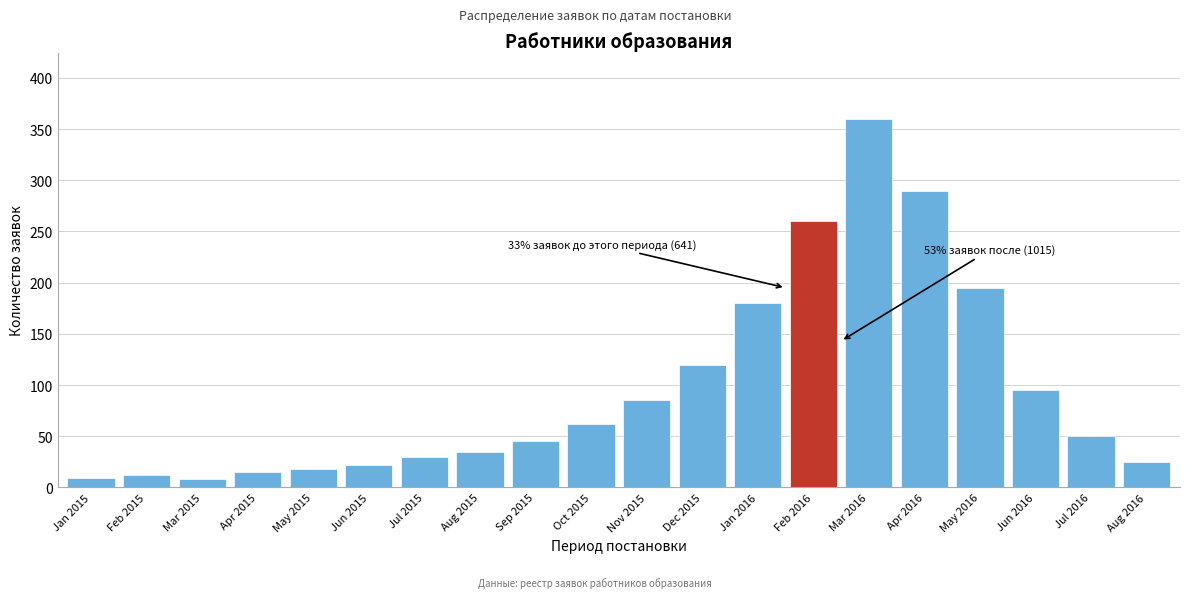

Which category has the highest value across all series?

Mar 2016